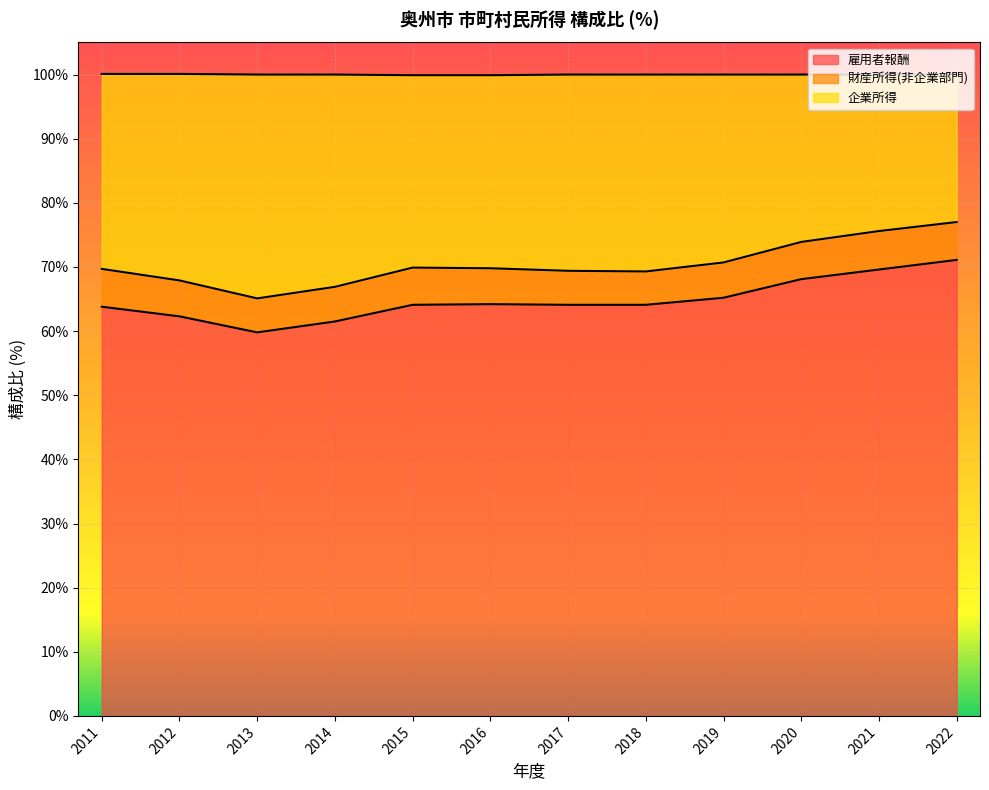

Is it true that 雇用者報酬 equals 65.2 at 2019?

True